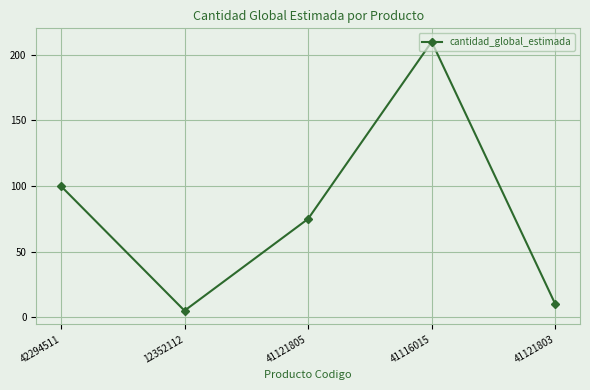

Which label corresponds to the largest value in the chart?

41116015